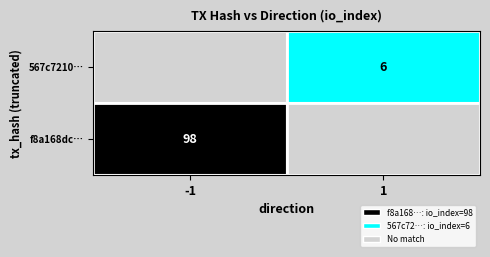

The value of 567c7210… at 1 is 1. True or false?

False